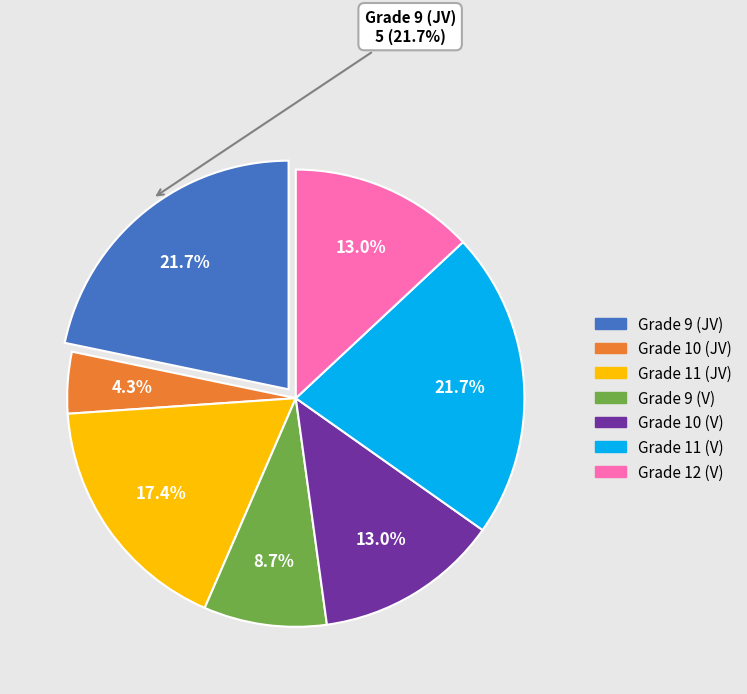

The Grade 11 (V) slice represents 30% of the pie. True or false?

False